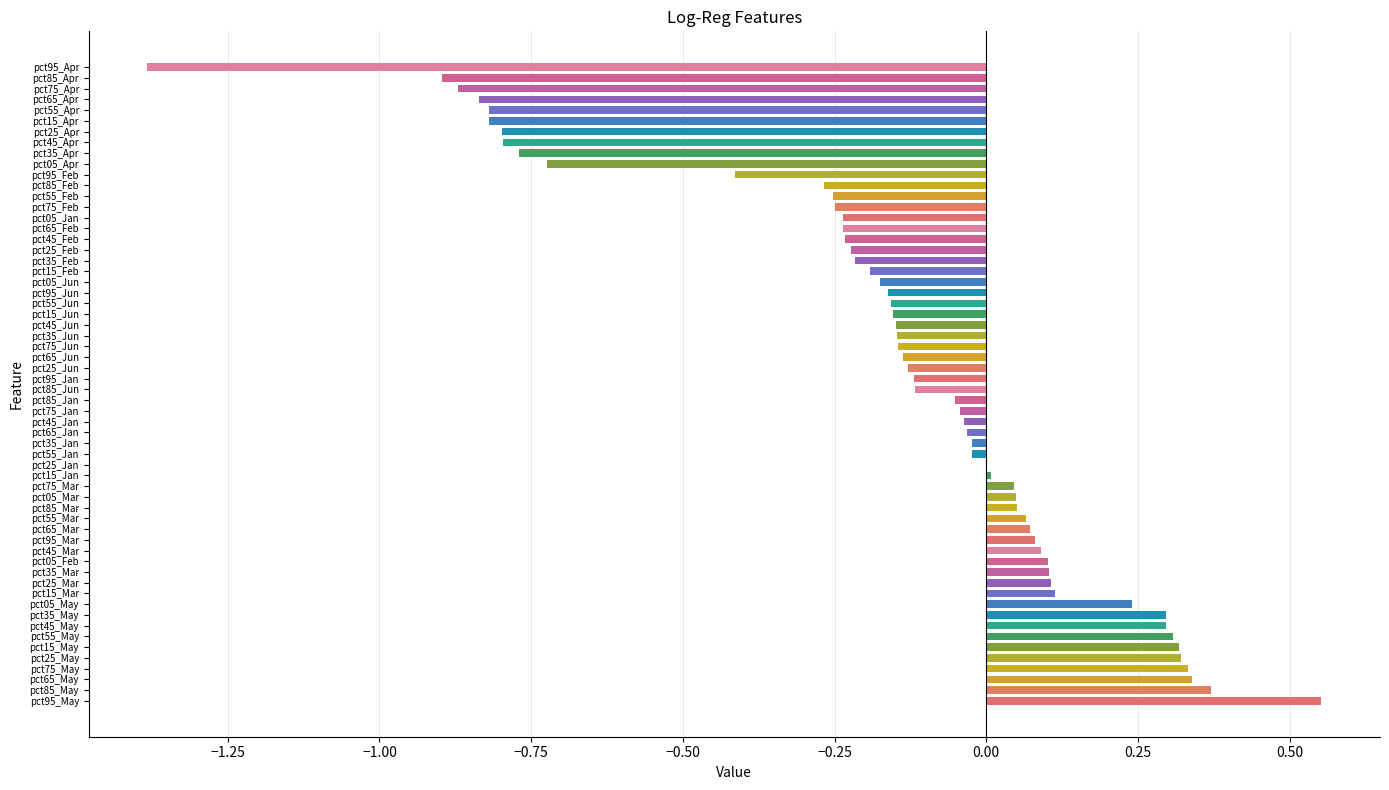

What is the maximum value for Apr?

-0.7